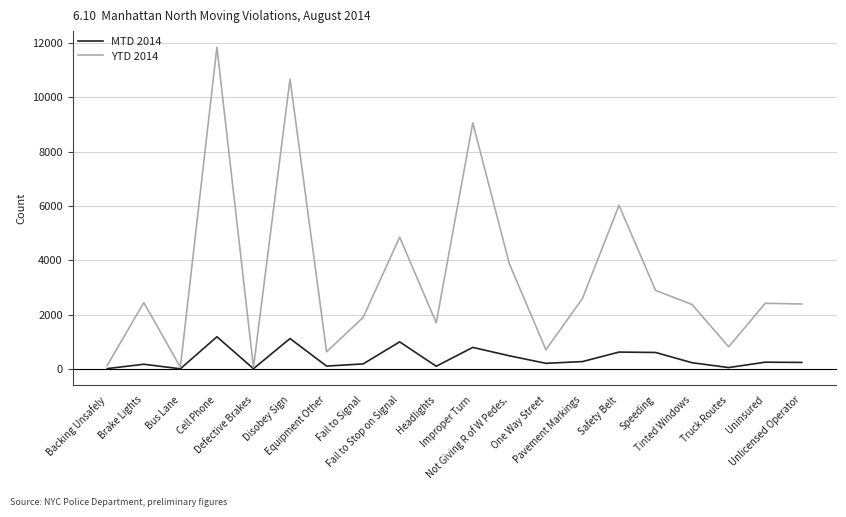

List the series in order of their overall mean, lowest first.

MTD 2014, YTD 2014